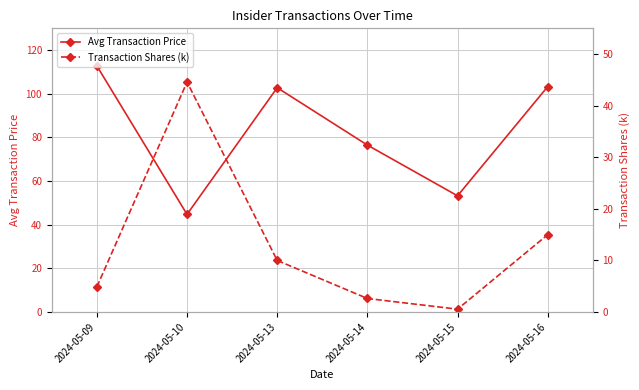

What is the value of the Transaction Shares (k) point at the 3rd from the left?

10.0